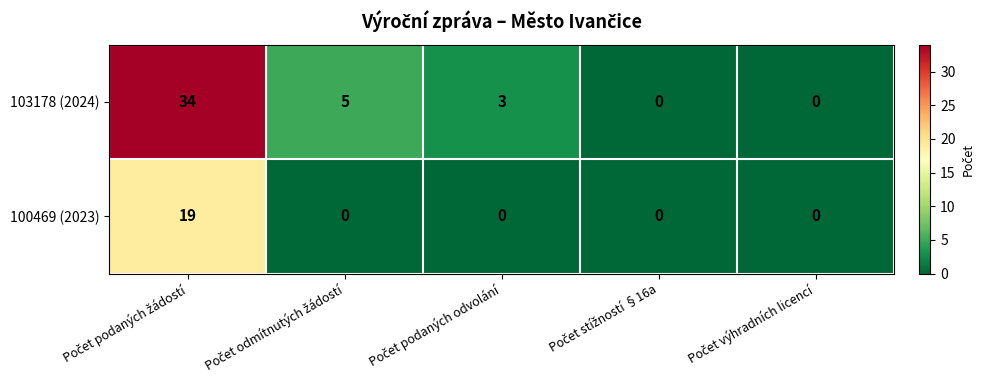

Which series has the widest spread of values?

103178 (2024)